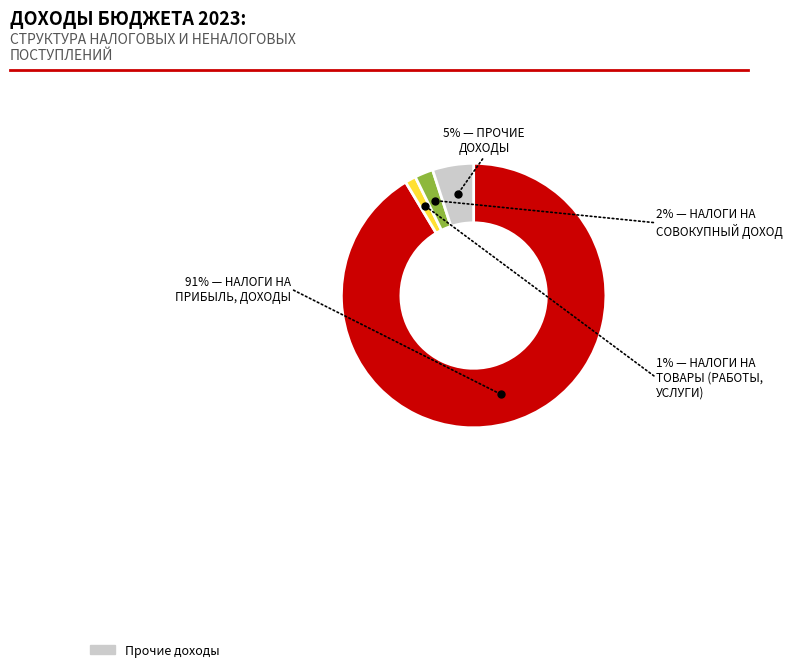

What is the ratio of the value at ПРОЧИЕ ДОХОДЫ to the value at НАЛОГИ НА ПРИБЫЛЬ, ДОХОДЫ?

0.1